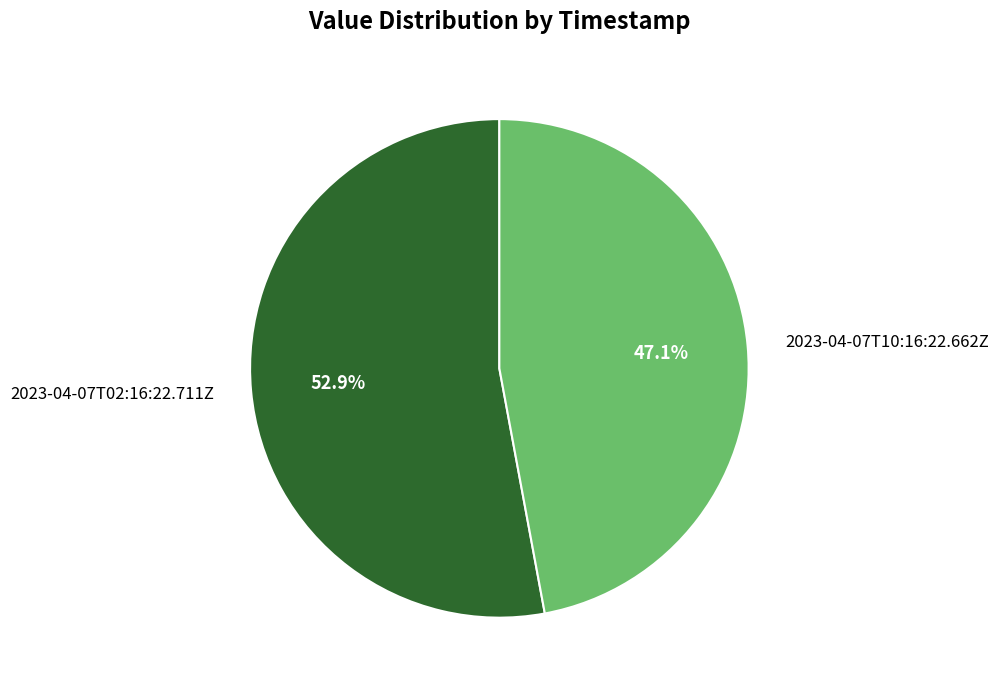

Do 2023-04-07T10:16:22.662Z and 2023-04-07T02:16:22.711Z together represent more than half of the pie?

Yes